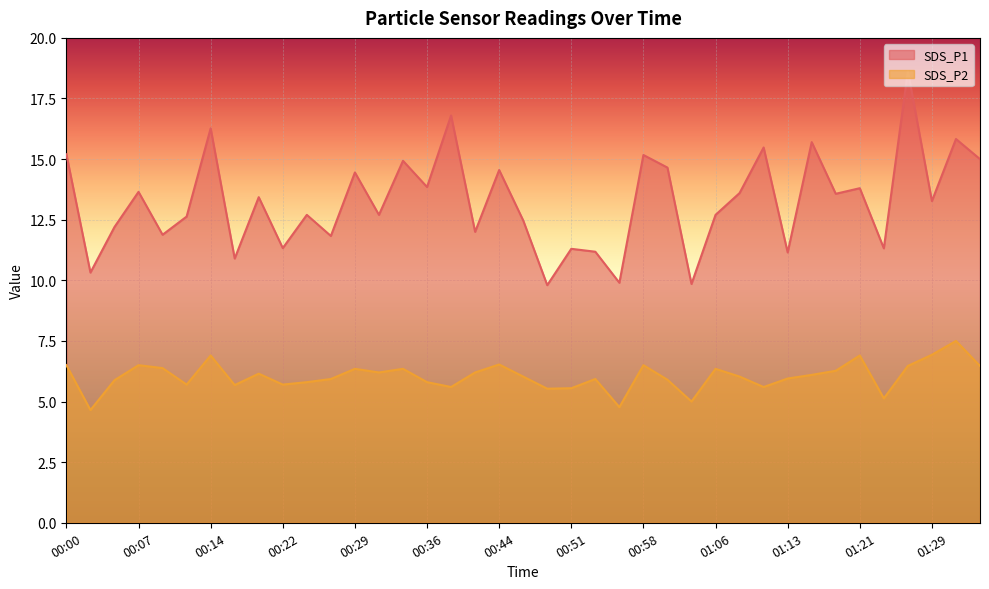

What are all the series names shown in the legend?

SDS_P1, SDS_P2